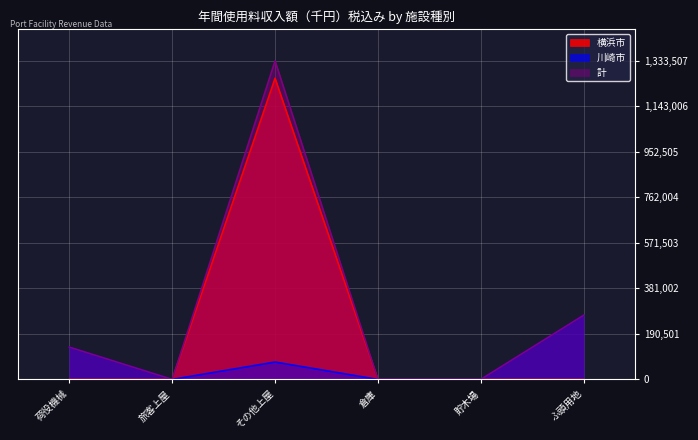

Reading left to right, extract all data points from this chart.

横浜市: 荷役機械=0	旅客上屋=0	その他上屋=1260751	倉庫=0	貯木場=0	ふ頭用地=0
川崎市: 荷役機械=135093	旅客上屋=0	その他上屋=72756	倉庫=0	貯木場=0	ふ頭用地=268491
計: 荷役機械=135093	旅客上屋=0	その他上屋=1333507	倉庫=0	貯木場=0	ふ頭用地=268491